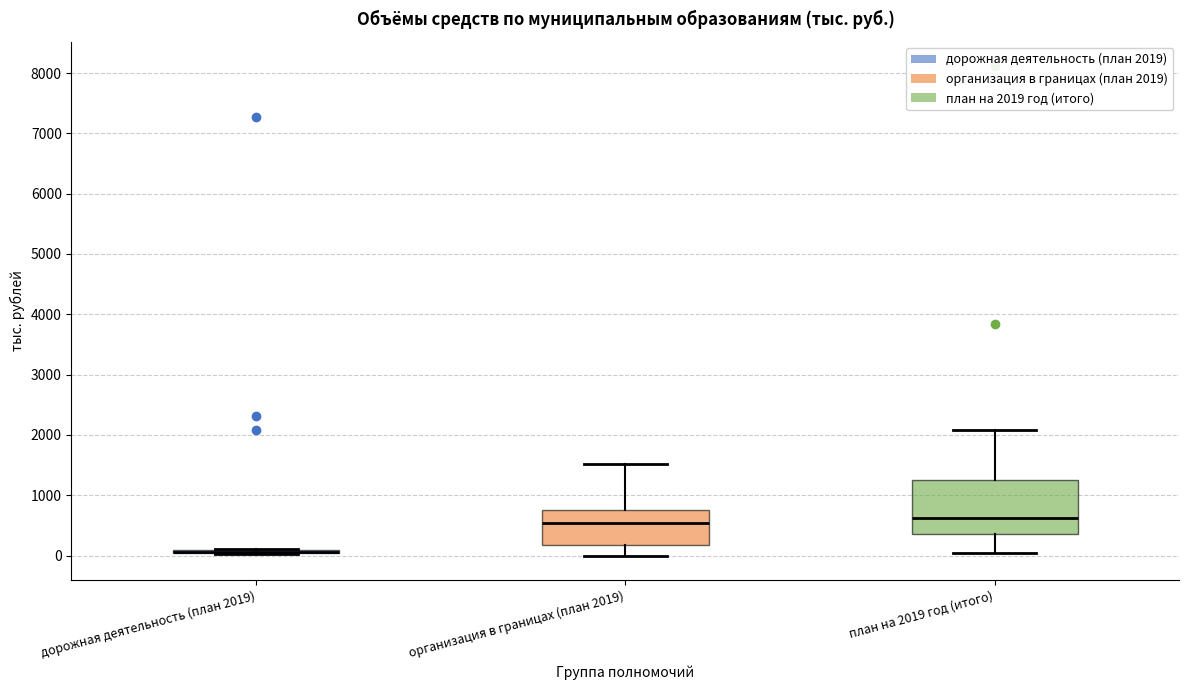

Comparing the boxes themselves (not the whiskers), which one is the tallest?

план на 2019 год (итого)